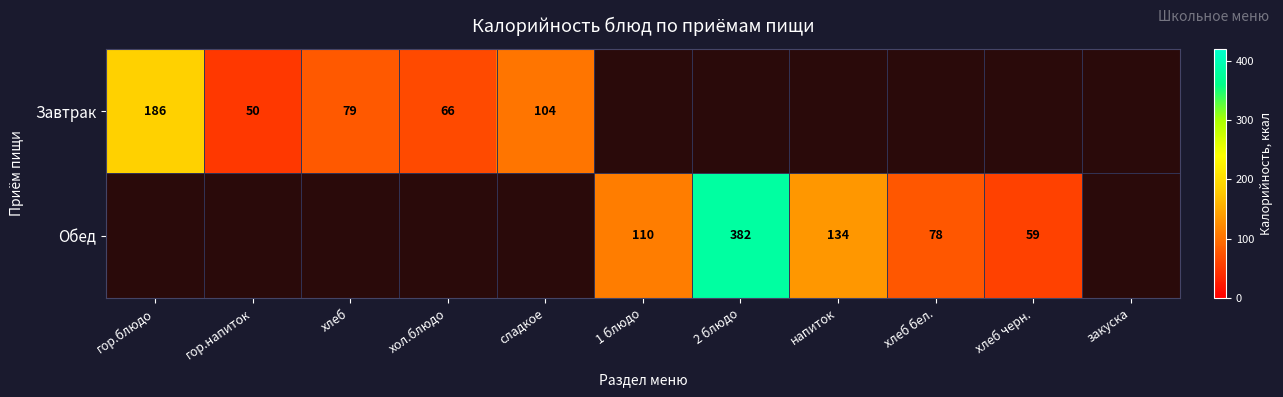

True or false: Обед has a value of 650 at 2 блюдо.

False